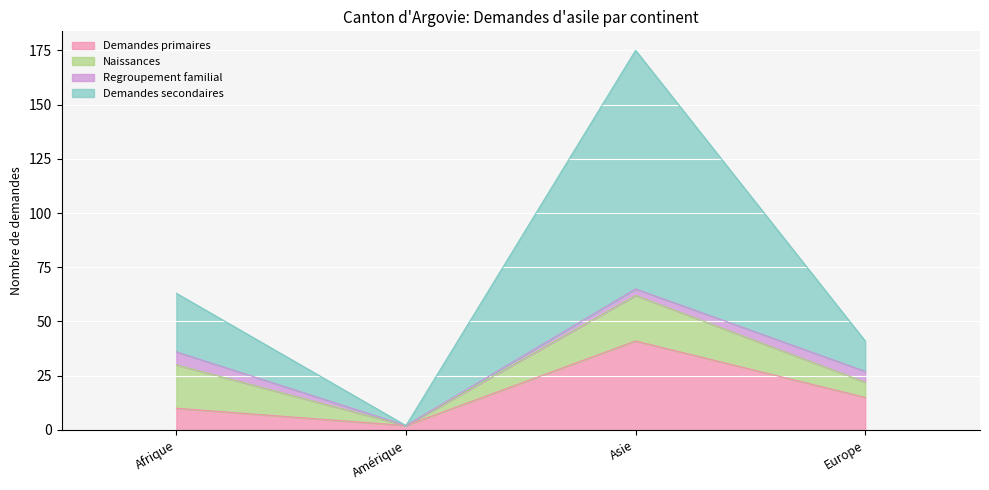

True or false: Demandes primaires has a value of 15 at Europe.

True